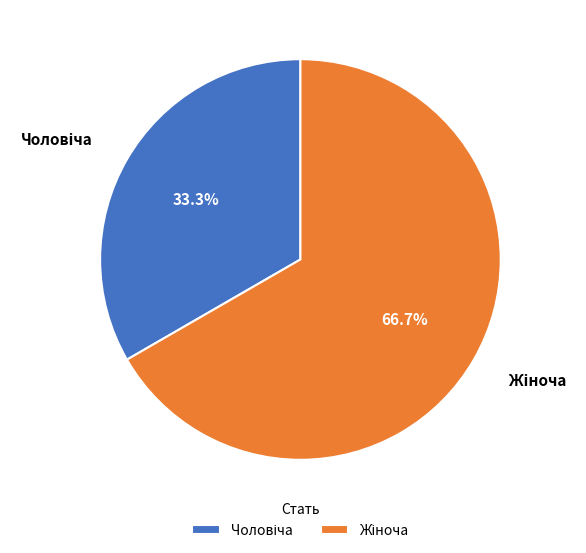

Is there any slice that represents more than half of the pie?

Yes